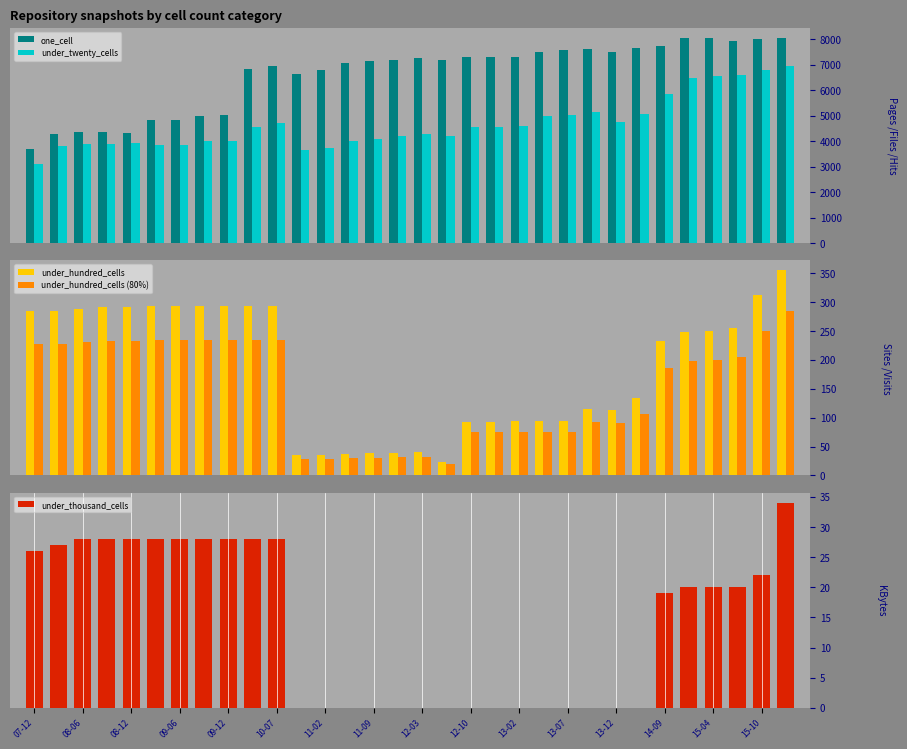

At which label is under_thousand_cells closest to 17?

14-09